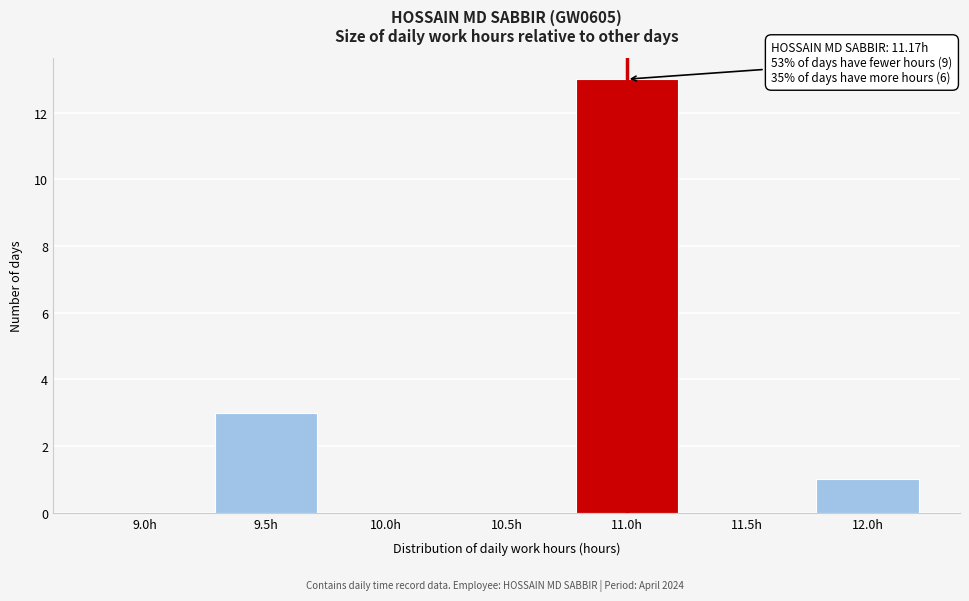

Reading left to right, list all the values displayed in this chart.

9.0h=0	9.5h=3	10.0h=0	10.5h=0	11.0h=13	11.5h=0	12.0h=1